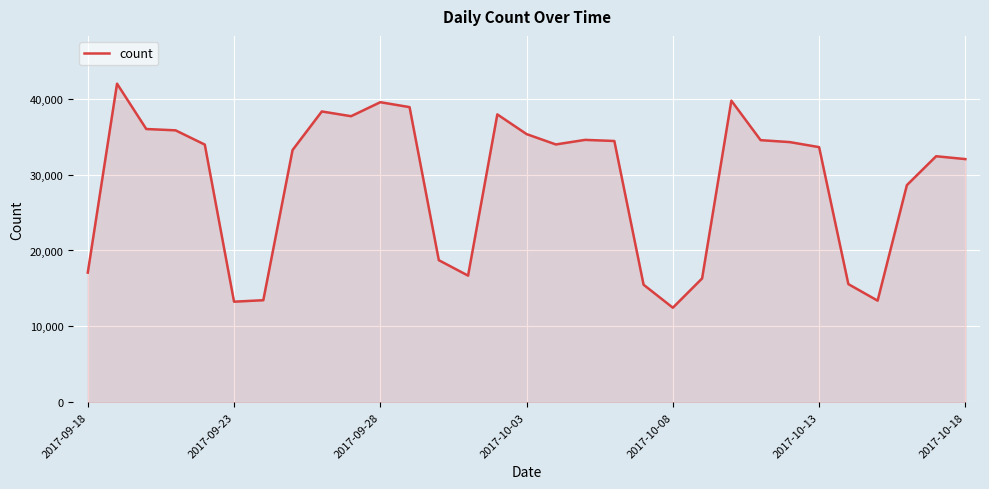

What is the minimum value shown in the chart?

12460